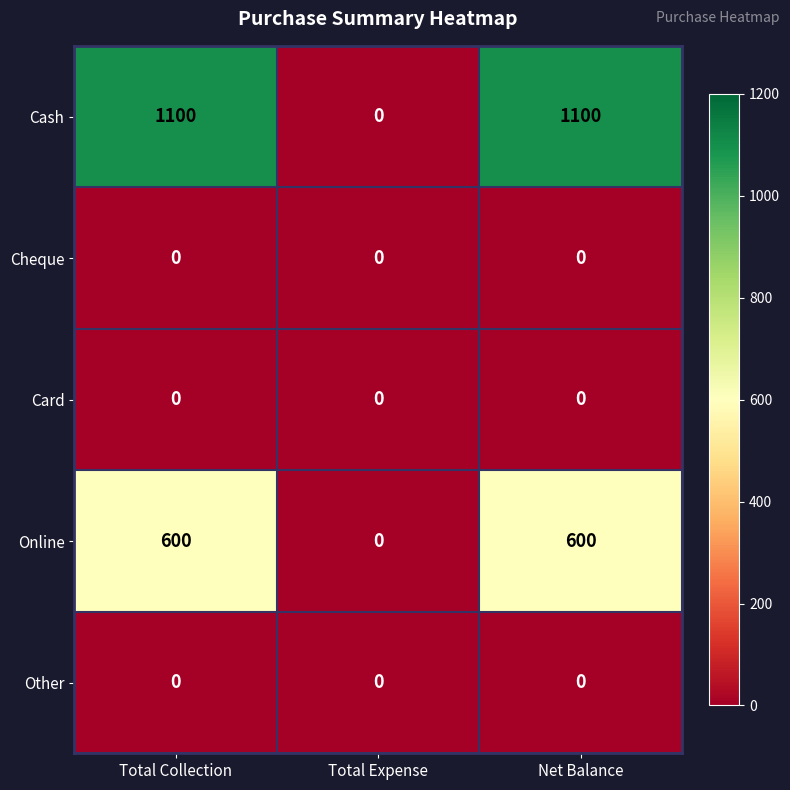

Reading left to right, transcribe all the data shown in this chart.

Cash: Total Collection=1100	Total Expense=0	Net Balance=1100
Cheque: Total Collection=0	Total Expense=0	Net Balance=0
Card: Total Collection=0	Total Expense=0	Net Balance=0
Online: Total Collection=600	Total Expense=0	Net Balance=600
Other: Total Collection=0	Total Expense=0	Net Balance=0